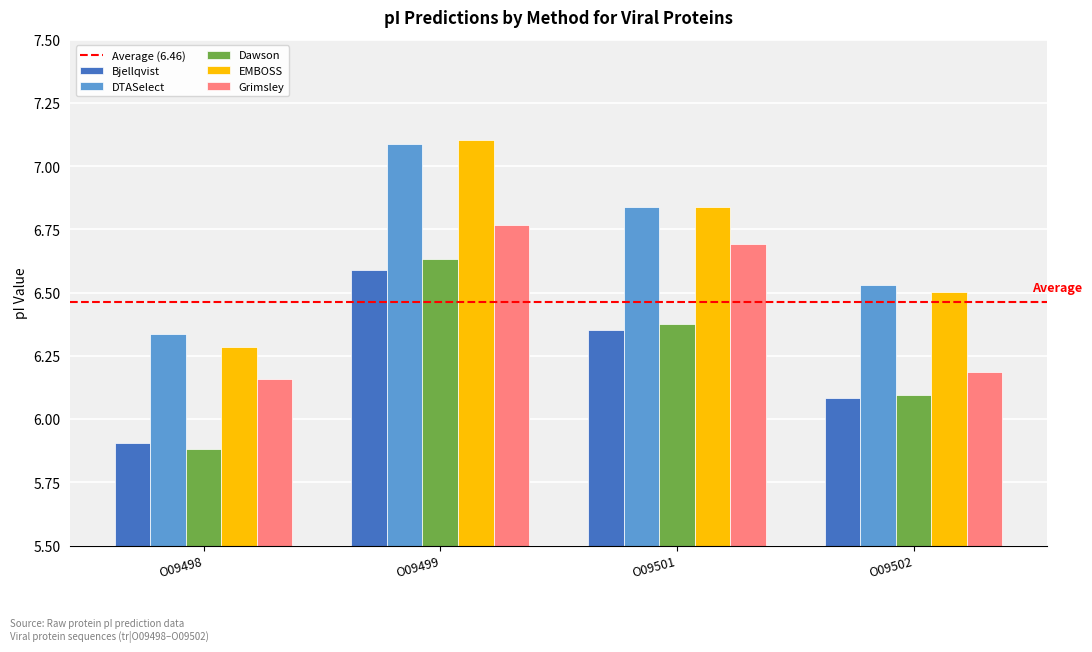

Which series has the widest spread of values?

EMBOSS